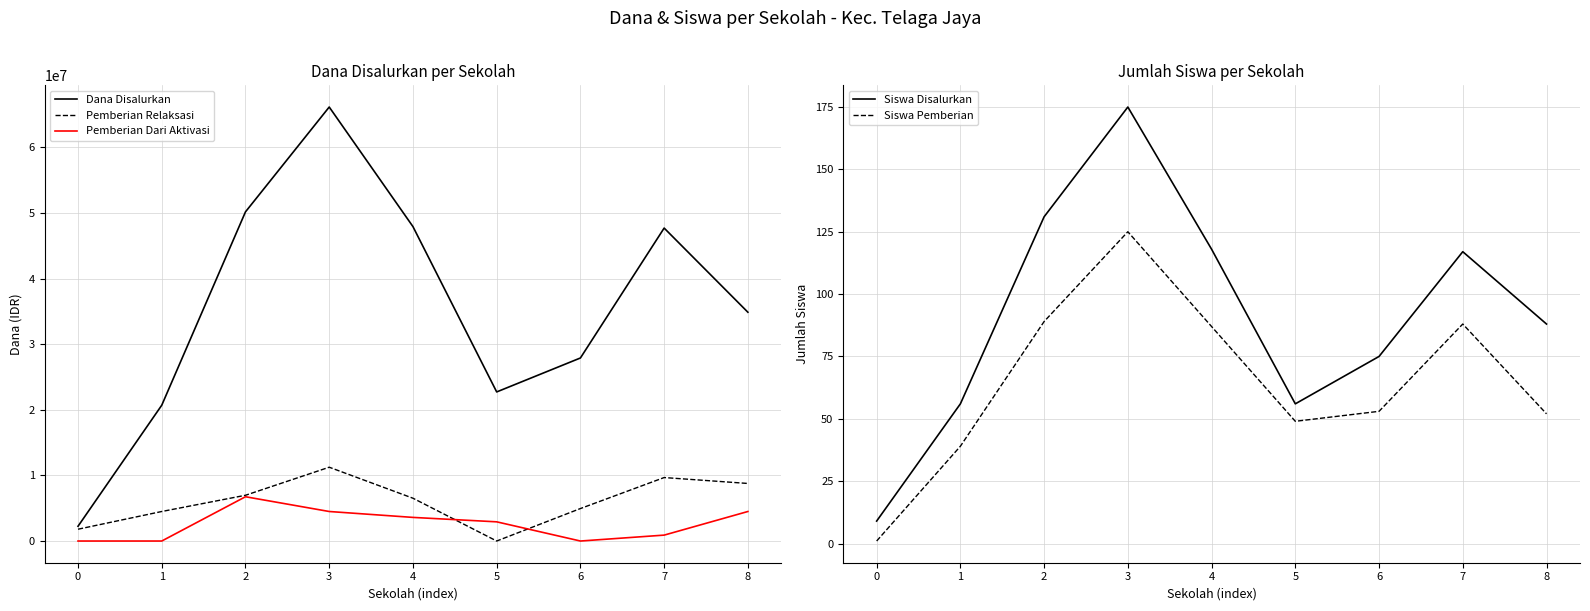

Reading left to right, list all the values displayed in this chart.

Dana Disalurkan: 0=2250000	1=20700000	2=50175000	3=66150000	4=47925000	5=22725000	6=27900000	7=47700000	8=34875000
Pemberian Relaksasi: 0=1800000	1=4500000	2=6975000	3=11250000	4=6525000	5=0	6=4950000	7=9675000	8=8775000
Pemberian Dari Aktivasi: 0=0	1=0	2=6750000	3=4500000	4=3600000	5=2925000	6=0	7=900000	8=4500000
Siswa Disalurkan: 0=9	1=56	2=131	3=175	4=118	5=56	6=75	7=117	8=88
Siswa Pemberian: 0=1	1=39	2=89	3=125	4=87	5=49	6=53	7=88	8=52